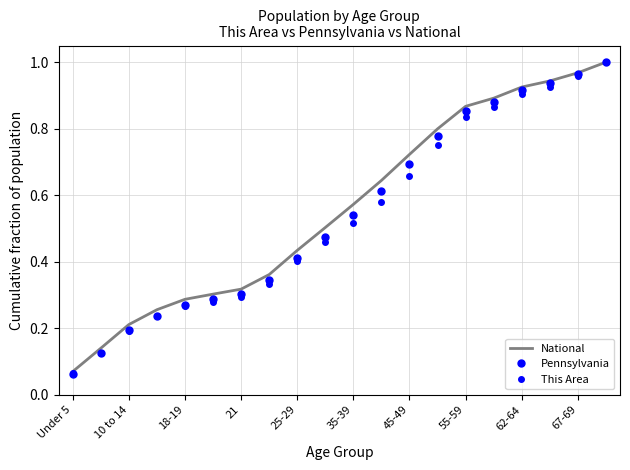

Which series has the widest spread of values?

Pennsylvania